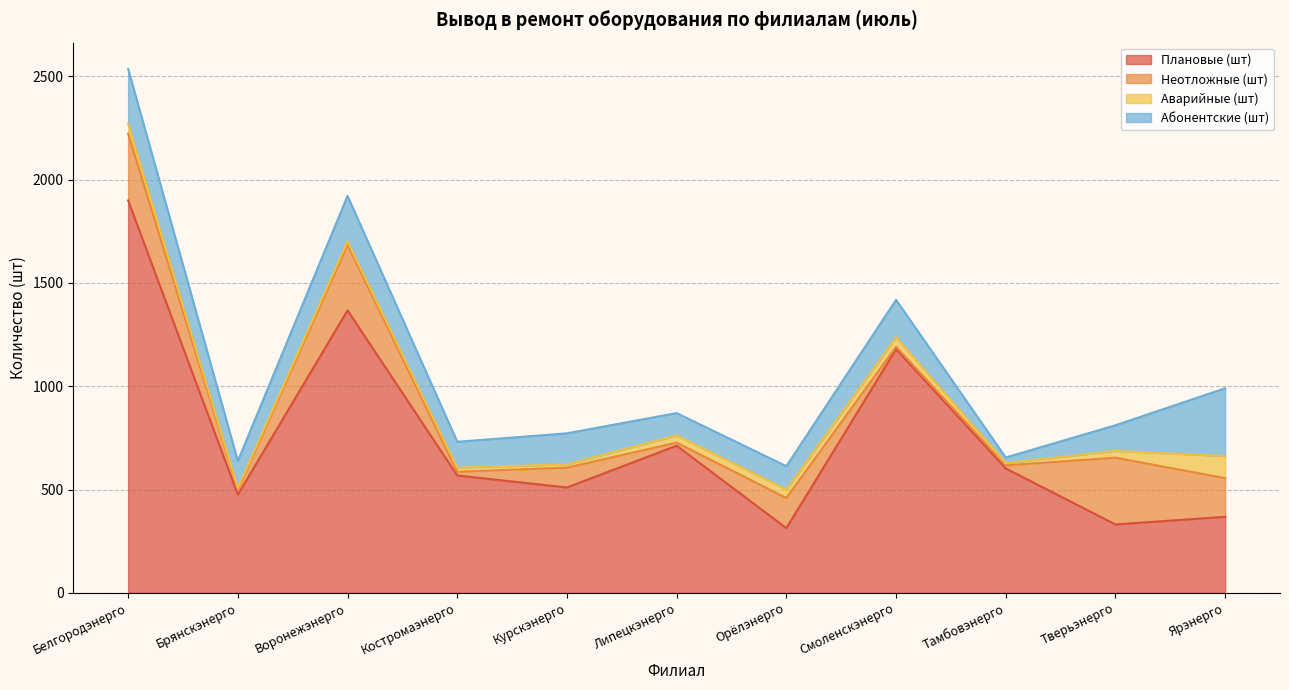

How many interior local valleys does the Абонентские (шт) series have?

4